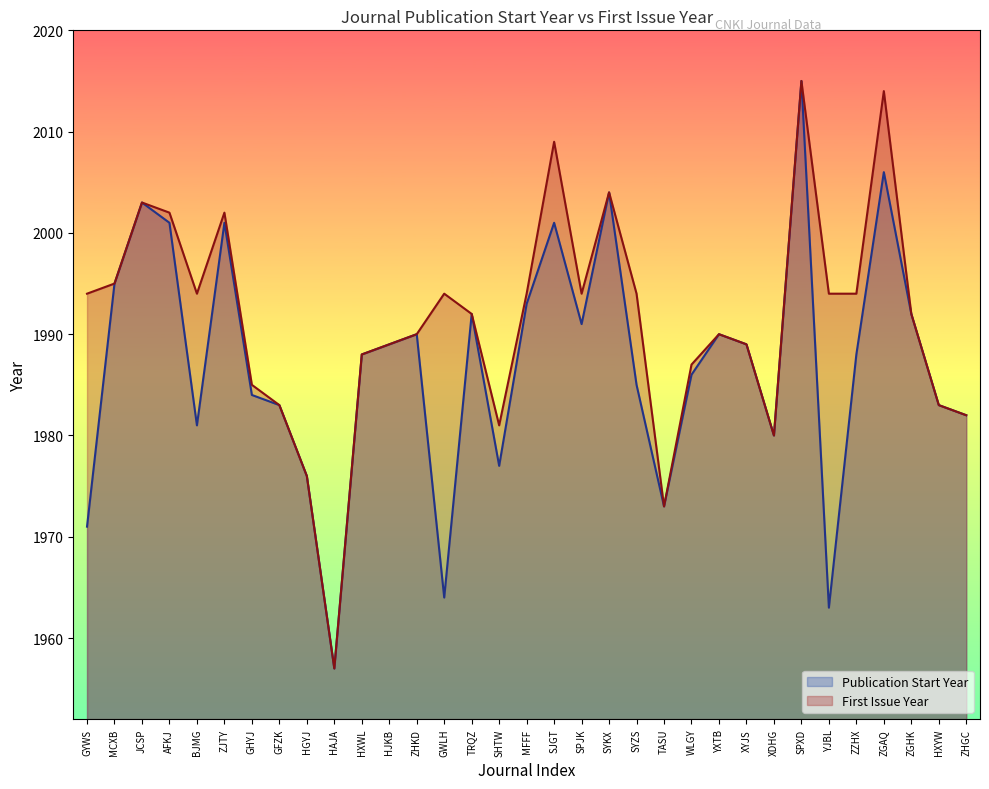

What is the sum of all Publication Start Year values?

65573